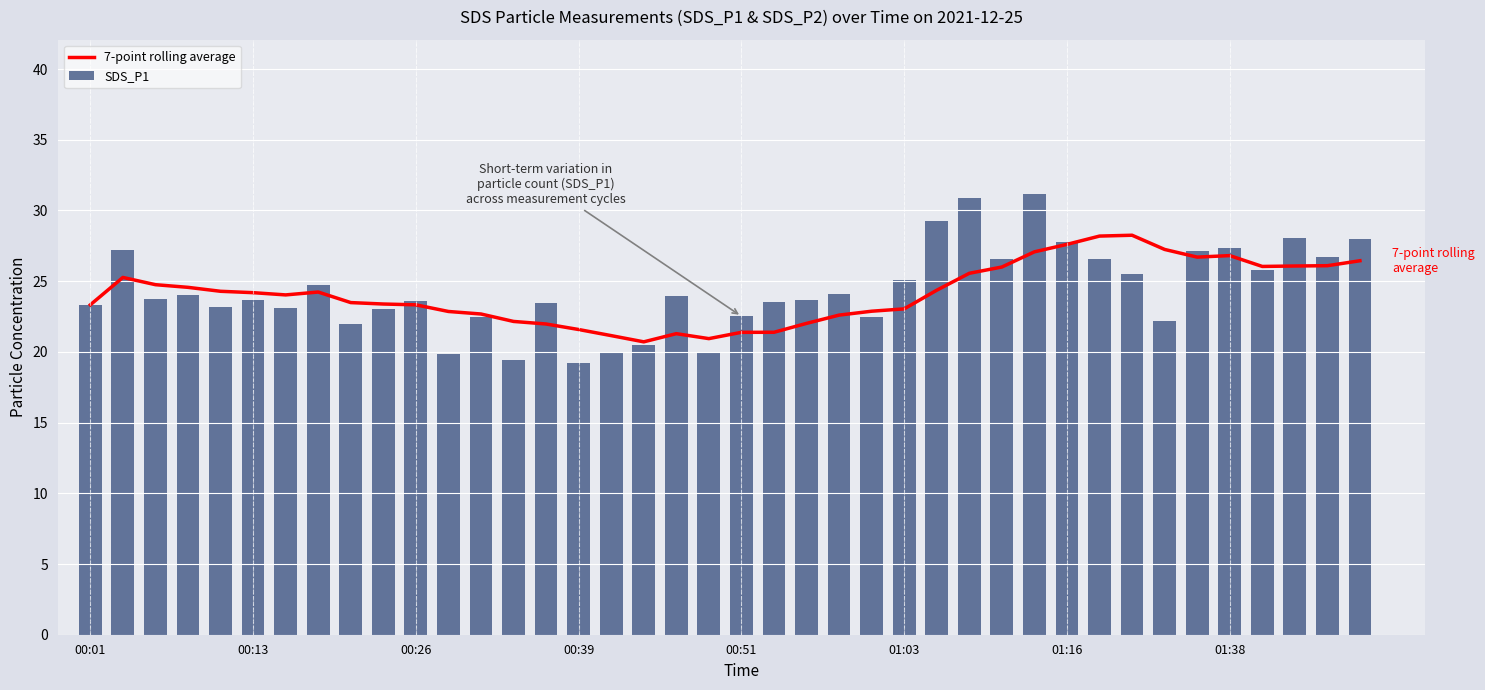

What is the average value of the SDS_P1 series?

24.4